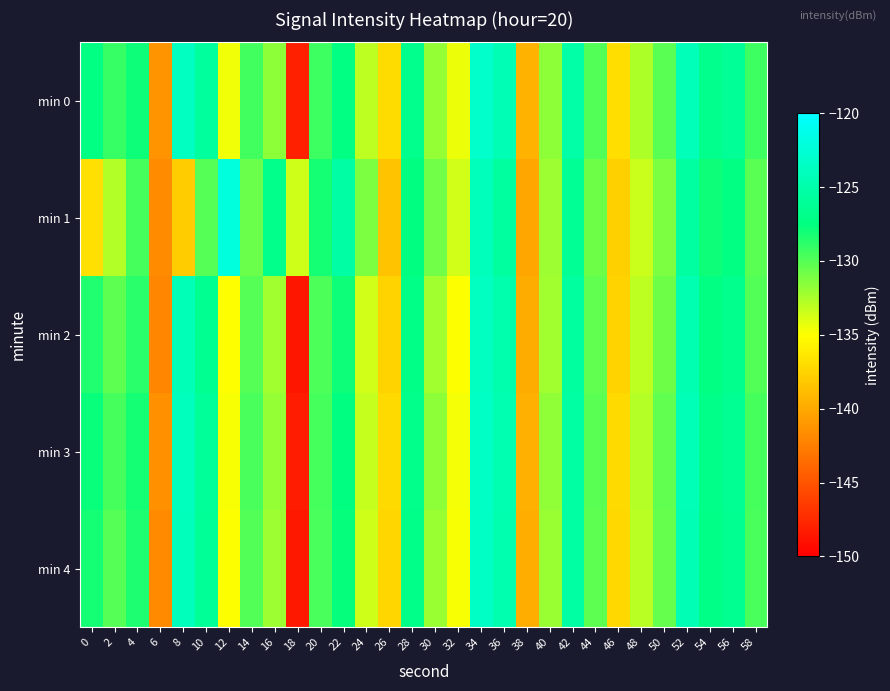

Reading right to left, transcribe all the data shown in this chart.

min 0: 58=-129.4	56=-126.2	54=-126.8	52=-124.1	50=-130.1	48=-132.6	46=-137.0	44=-129.9	42=-125.2	40=-131.7	38=-139.4	36=-124.4	34=-123.2	32=-134.5	30=-131.9	28=-126.7	26=-137.0	24=-133.1	22=-127.3	20=-129.3	18=-148.1	16=-131.6	14=-129.4	12=-134.6	10=-125.8	8=-123.7	6=-141.3	4=-127.9	2=-129.1	0=-127.3
min 1: 58=-130.1	56=-127.3	54=-127.9	52=-125.6	50=-131.2	48=-133.4	46=-137.8	44=-130.7	42=-126.3	40=-132.1	38=-140.2	36=-125.7	34=-124.1	32=-133.6	30=-130.8	28=-127.5	26=-138.4	24=-131.2	22=-125.3	20=-128.1	18=-133.5	16=-126.8	14=-130.6	12=-122.0	10=-130.0	8=-138.0	6=-141.7	4=-129.5	2=-132.7	0=-136.8
min 2: 58=-129.9	56=-126.7	54=-127.3	52=-124.6	50=-130.7	48=-133.1	46=-137.5	44=-130.4	42=-125.7	40=-132.2	38=-139.9	36=-124.9	34=-123.7	32=-134.9	30=-132.3	28=-127.1	26=-137.5	24=-133.6	22=-127.9	20=-129.8	18=-148.7	16=-132.2	14=-130.0	12=-135.1	10=-126.5	8=-124.3	6=-142.1	4=-128.7	2=-130.2	0=-128.5
min 3: 58=-129.6	56=-126.4	54=-127.0	52=-124.3	50=-130.4	48=-132.8	46=-137.2	44=-130.1	42=-125.4	40=-131.8	38=-139.6	36=-124.6	34=-123.4	32=-134.7	30=-131.7	28=-126.9	26=-137.2	24=-133.3	22=-127.5	20=-129.5	18=-148.3	16=-131.9	14=-129.7	12=-134.8	10=-126.0	8=-123.9	6=-141.5	4=-128.1	2=-129.6	0=-127.8
min 4: 58=-129.7	56=-126.5	54=-127.1	52=-124.4	50=-130.5	48=-132.9	46=-137.3	44=-130.2	42=-125.5	40=-132.0	38=-139.8	36=-124.7	34=-123.5	32=-134.8	30=-132.0	28=-127.0	26=-137.4	24=-133.5	22=-127.7	20=-129.7	18=-148.5	16=-132.1	14=-129.9	12=-135.0	10=-126.2	8=-124.1	6=-141.8	4=-128.4	2=-130.0	0=-128.2